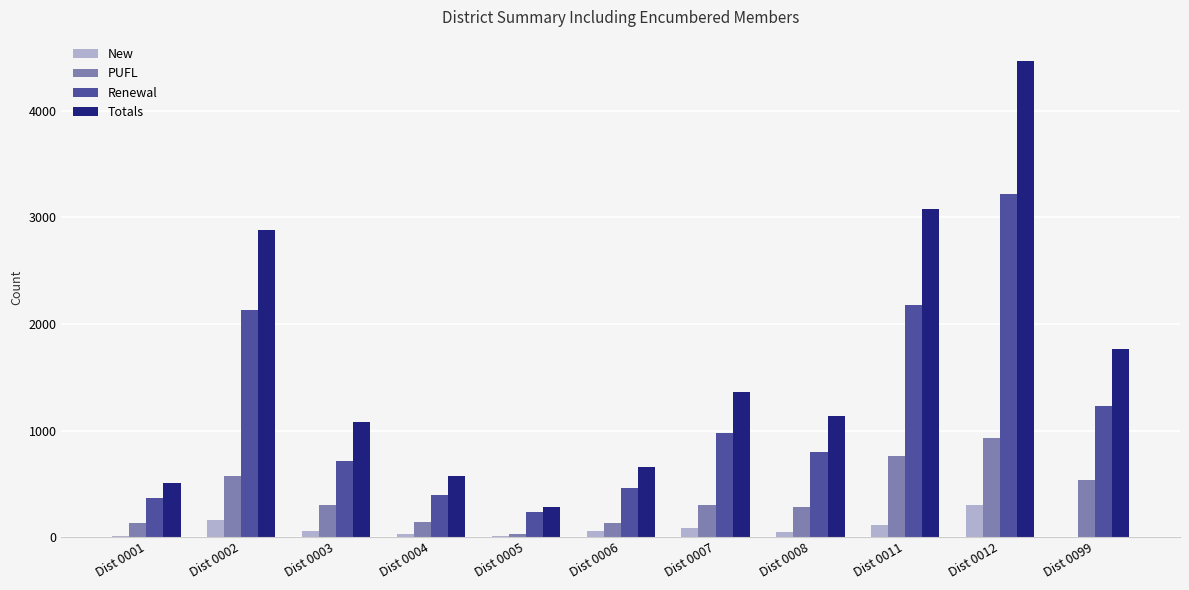

The value of Totals at Dist 0001 is 248. True or false?

False